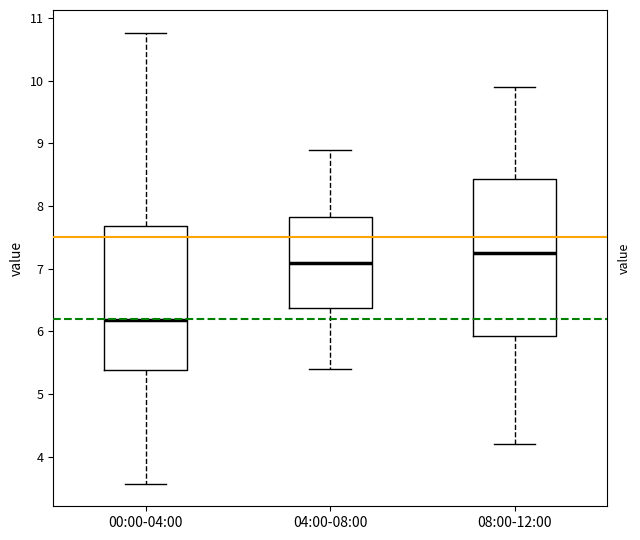

Which box has the highest median line?

08:00-12:00